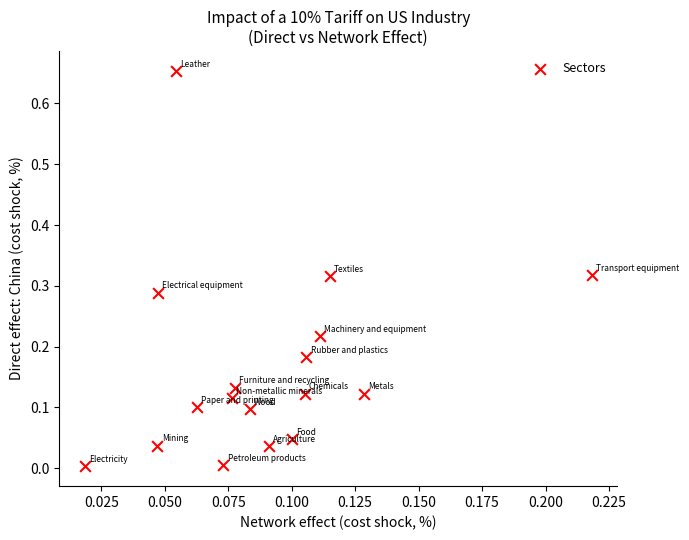

How many points are shown in the scatter plot?

17